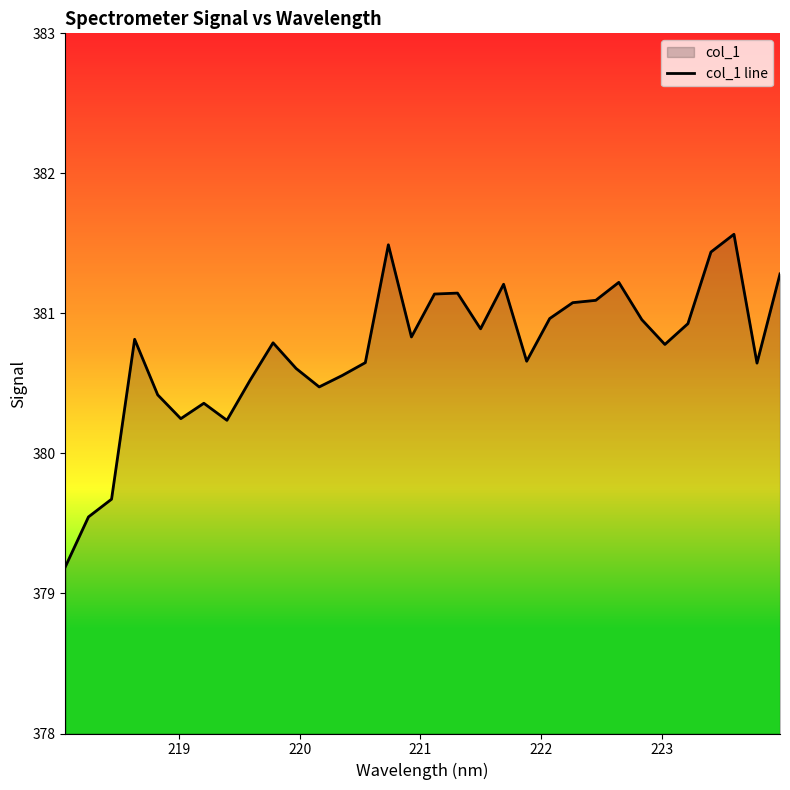

What is the minimum value shown in the chart?

379.2